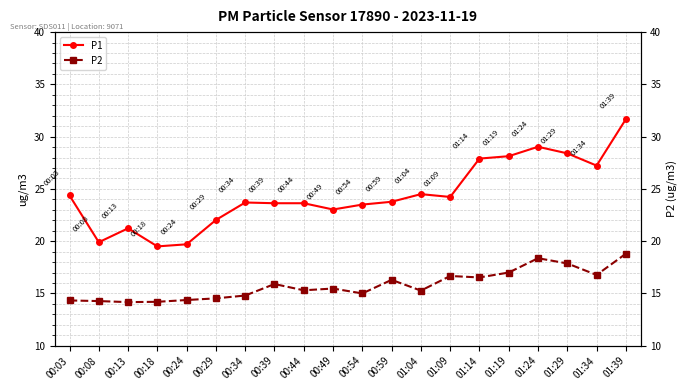

What position from the right is 01:04?

8